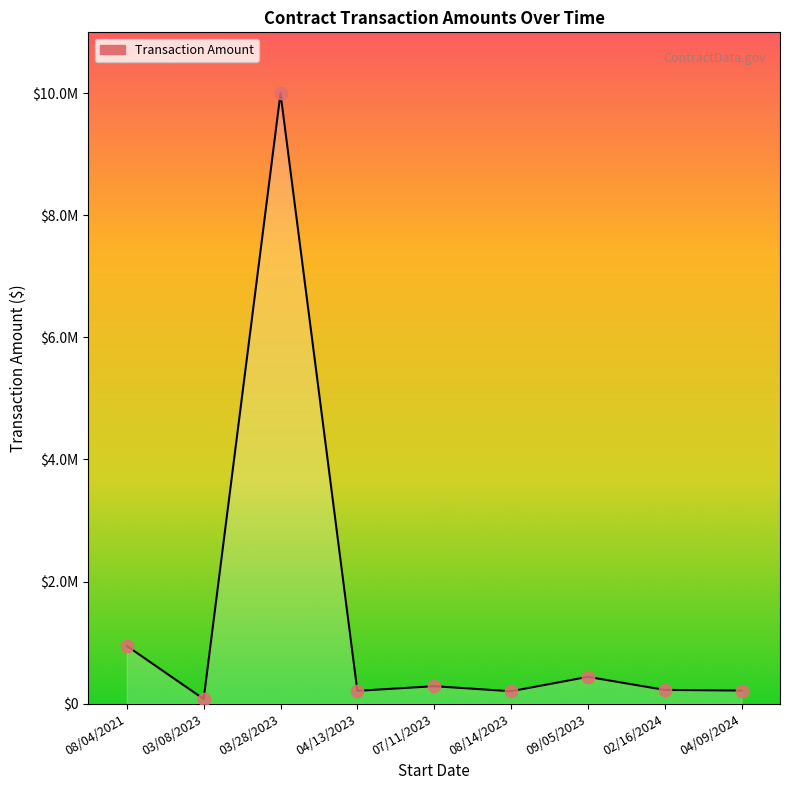

What is the change in value from 08/04/2021 to 02/16/2024?

-720631.1